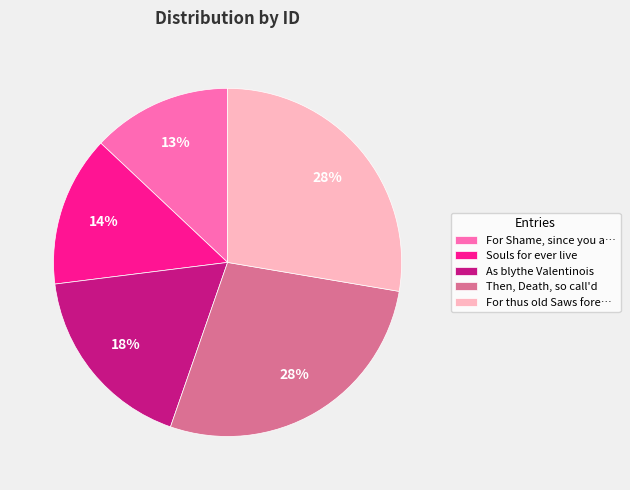

Combined, do Souls for ever live and For Shame, since you a… account for over 50%?

No